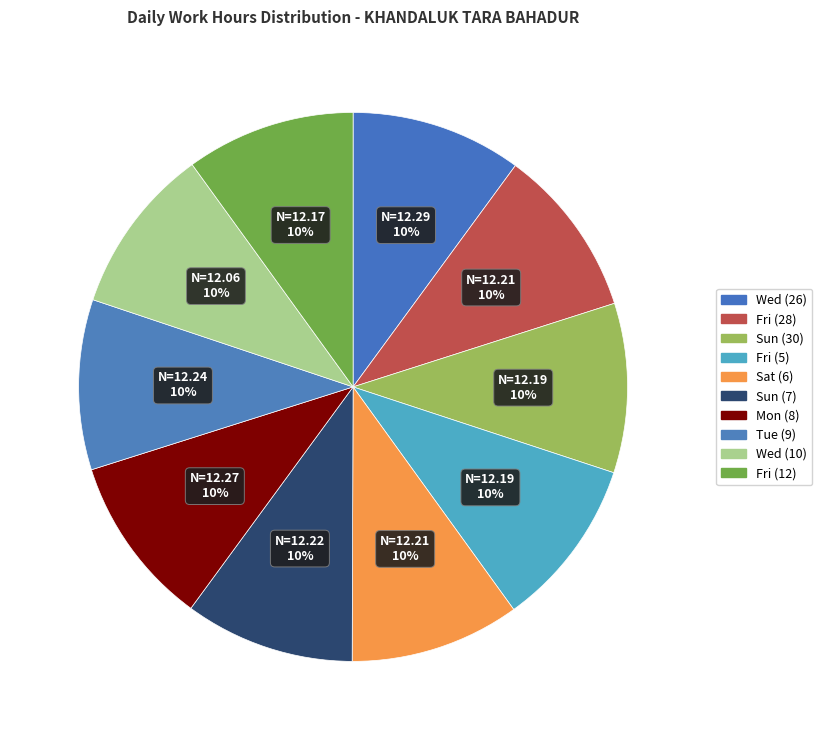

Does any single category account for the majority?

No